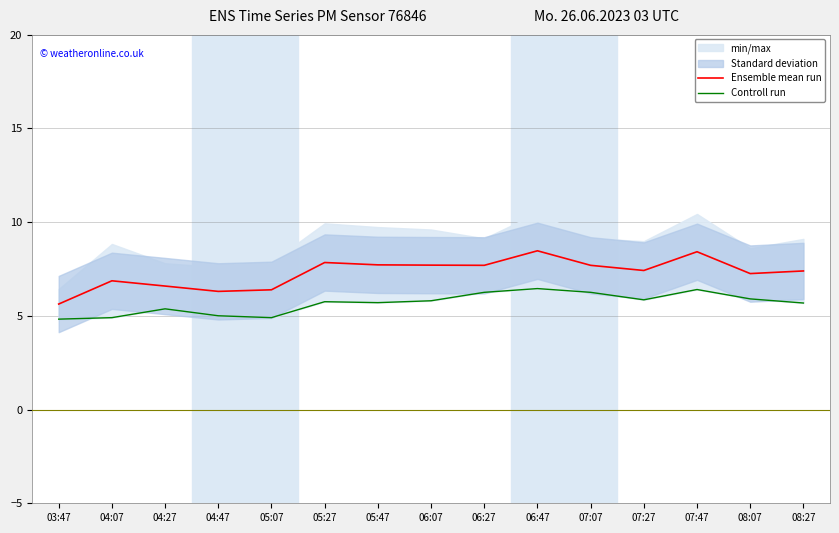

Is it true that Ensemble mean run equals 6.6 at 04:27?

True